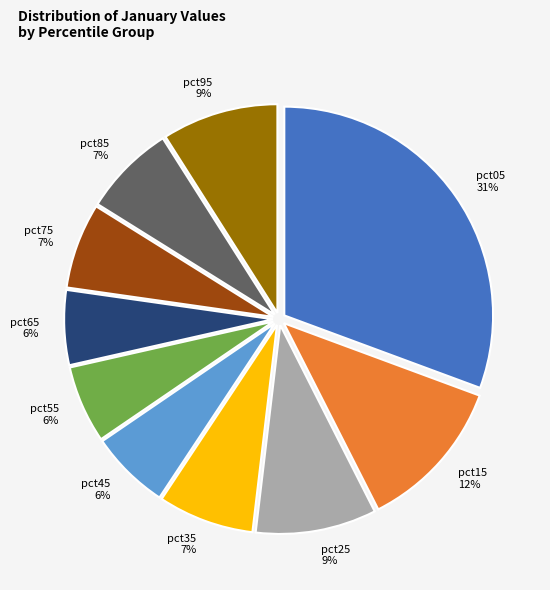

To the nearest percent, what is the average slice percentage?

10%